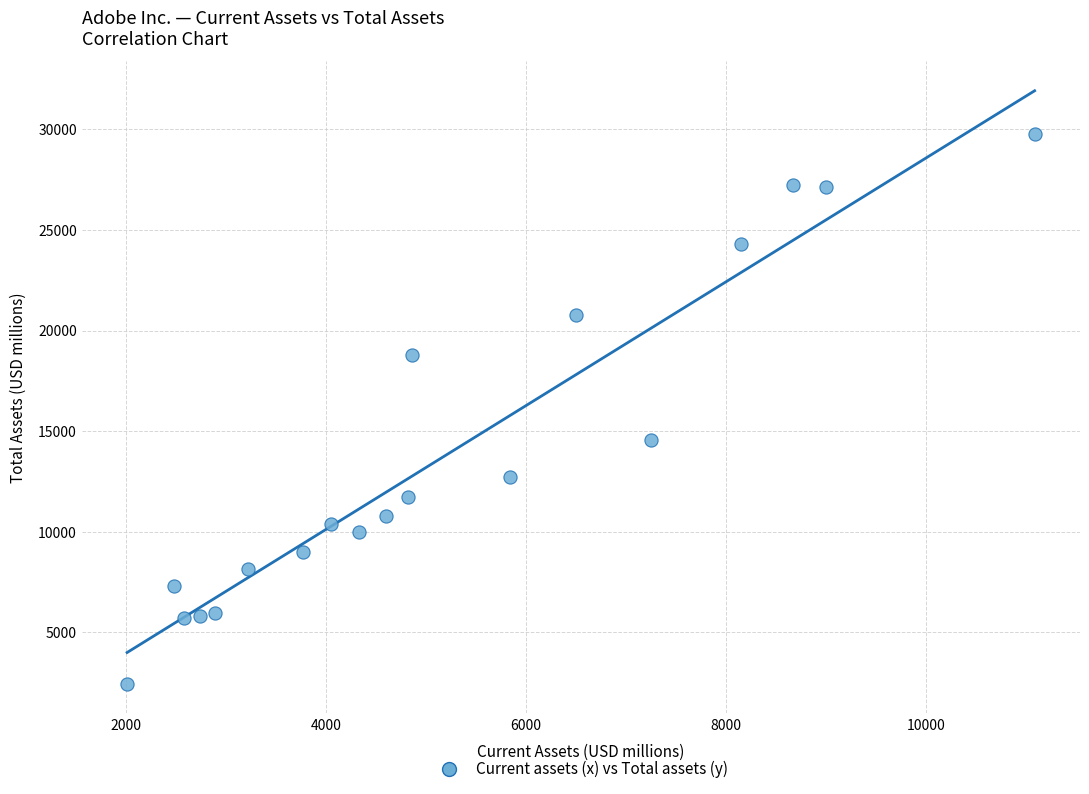

What is the range of X values (max minus min)?

9075